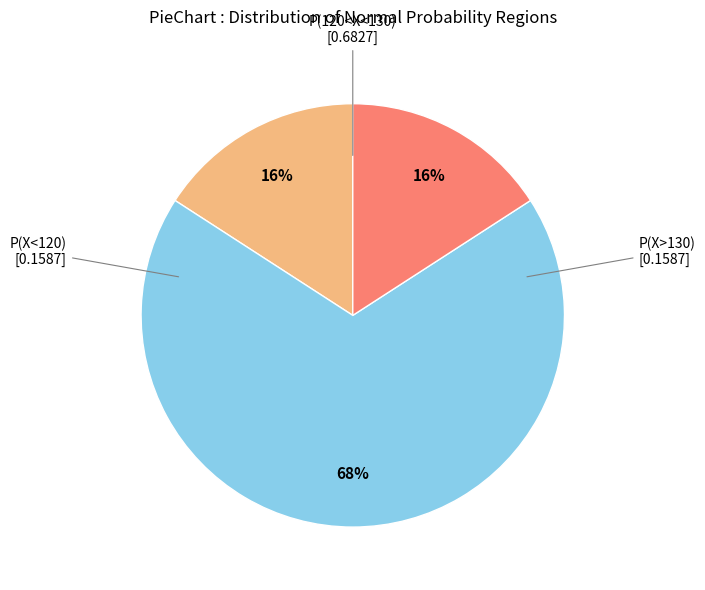

To the nearest percent, what is the difference between the largest and smallest slice percentages?

52%